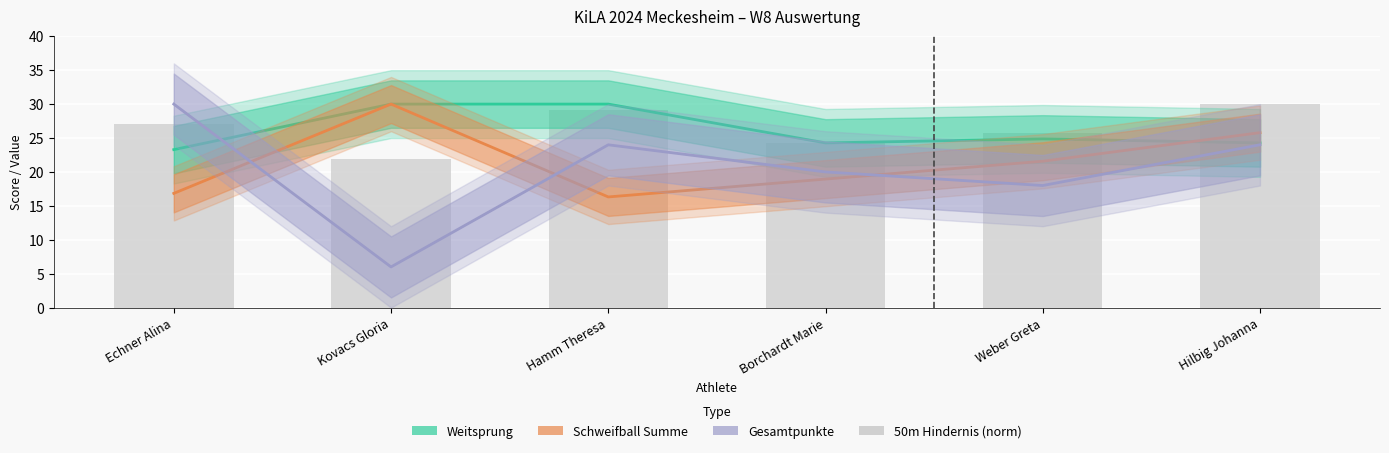

Count the number of data series in this chart.

4